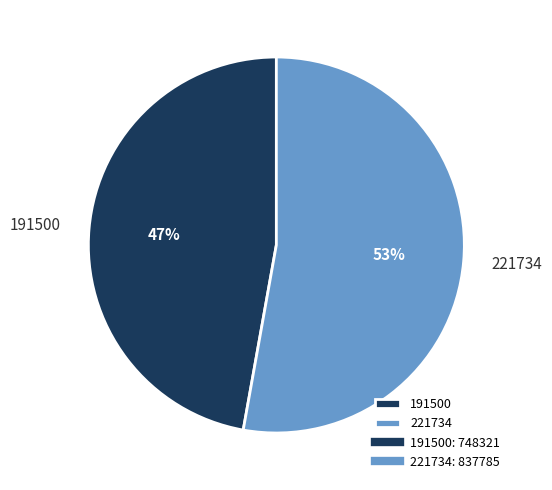

What percentage is the 191500 slice, to the nearest percent?

47%